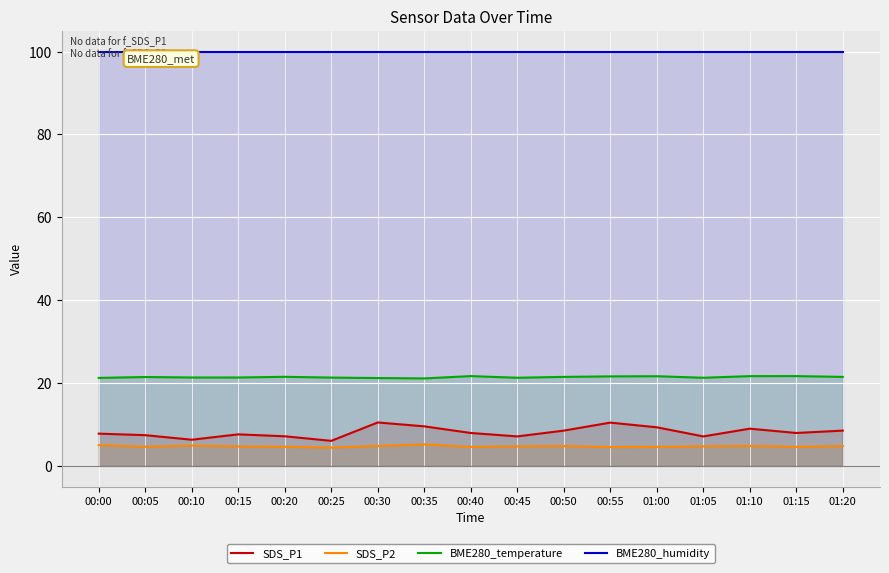

In SDS_P1, how many points are higher than both neighbors (excluding endpoints)?

4